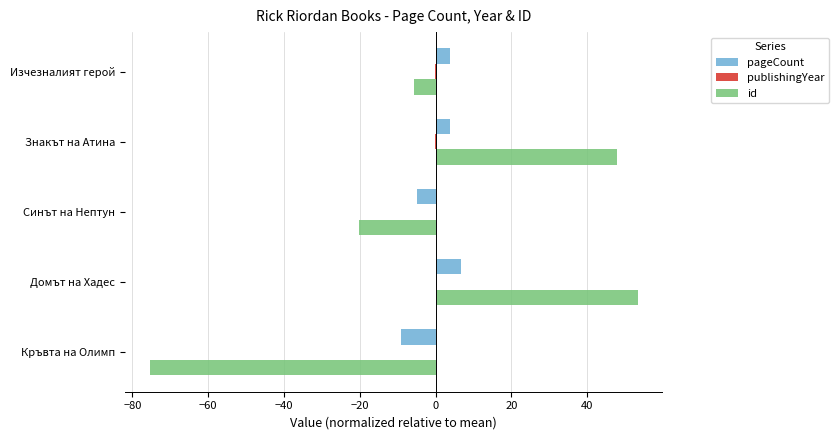

Between Изчезналият герой and Синът на Нептун, which series saw the biggest shift?

id